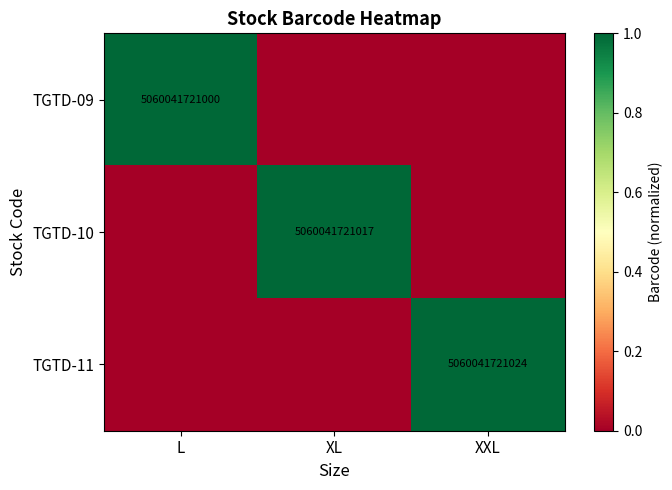

Is it true that TGTD-10 equals 5060041721017 at XL?

True